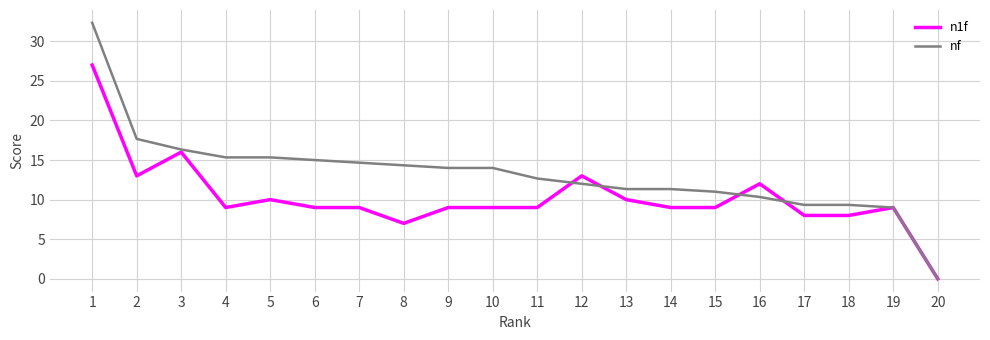

How many values in nf are above zero?

19